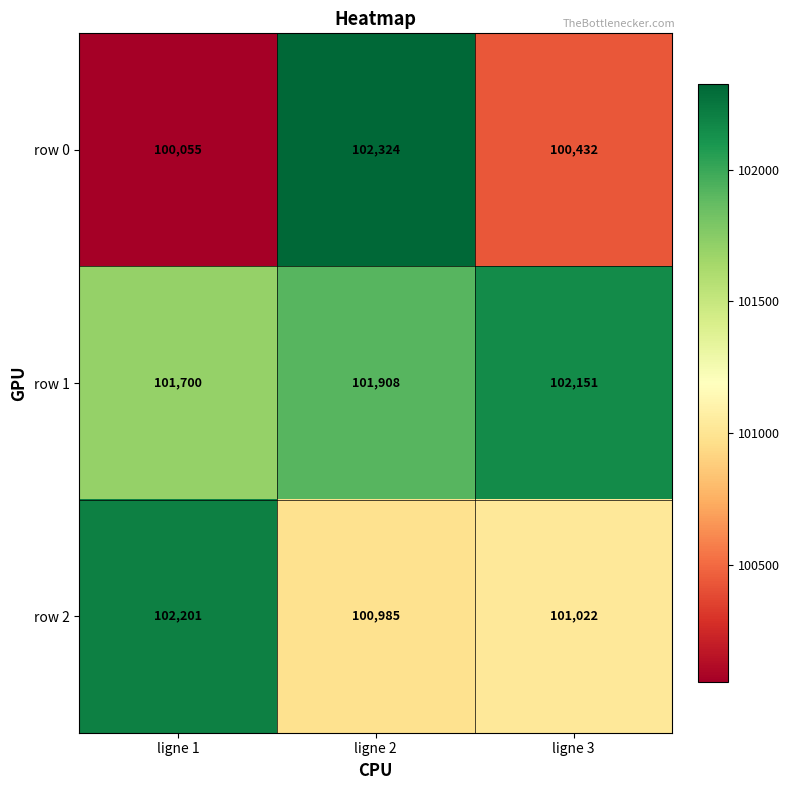

Reading right to left, extract all data points from this chart.

row 0: 100432	102324	100055
row 1: 102151	101908	101700
row 2: 101022	100985	102201